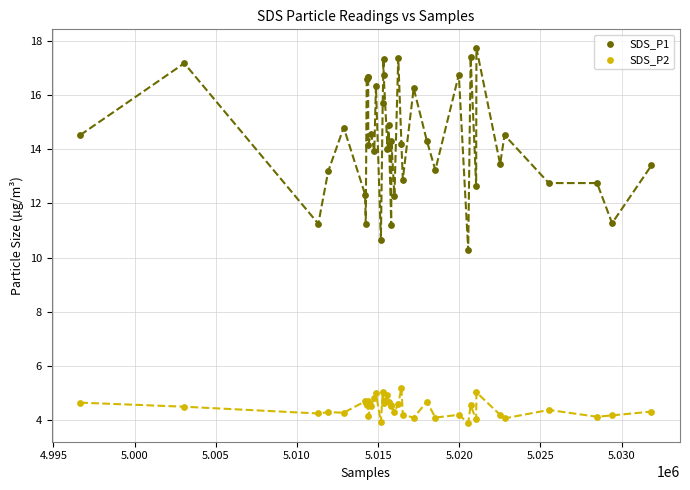

What are all the series names shown in the legend?

SDS_P1, SDS_P2